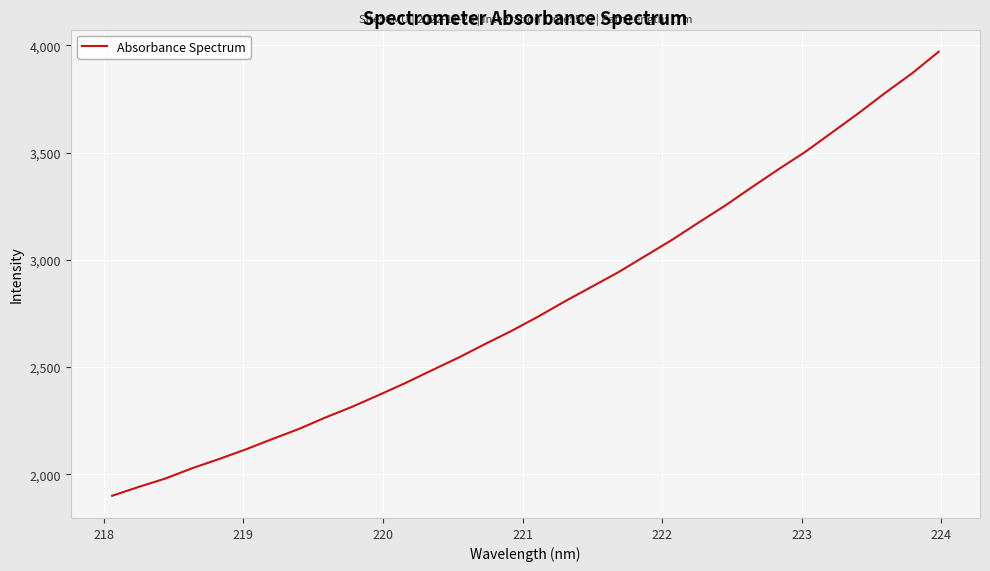

What is the minimum value shown in the chart?

1899.8